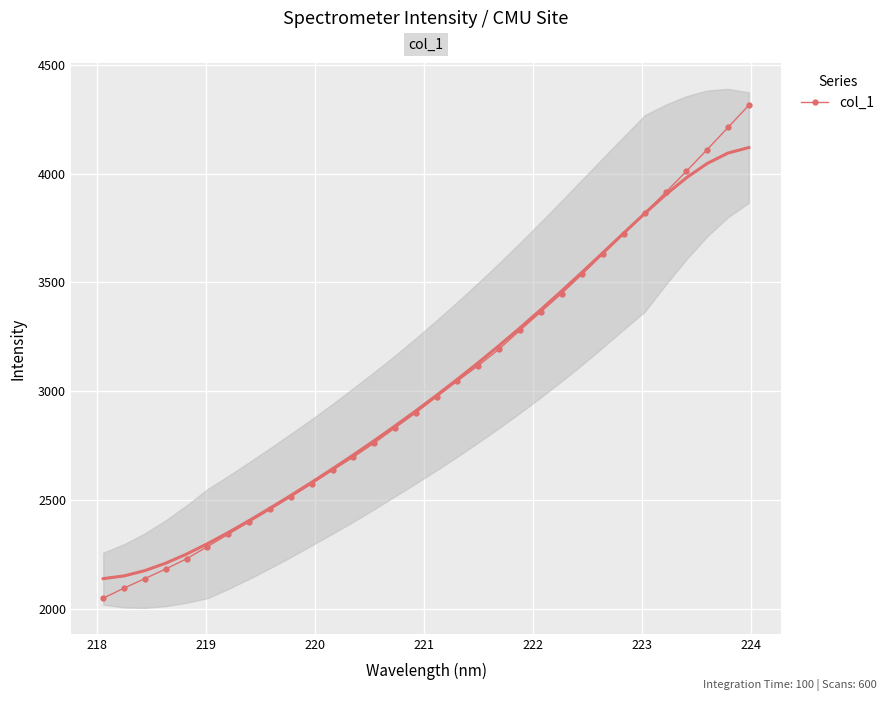

What is the value of the col_1 point at the 22nd from the left?

3364.7